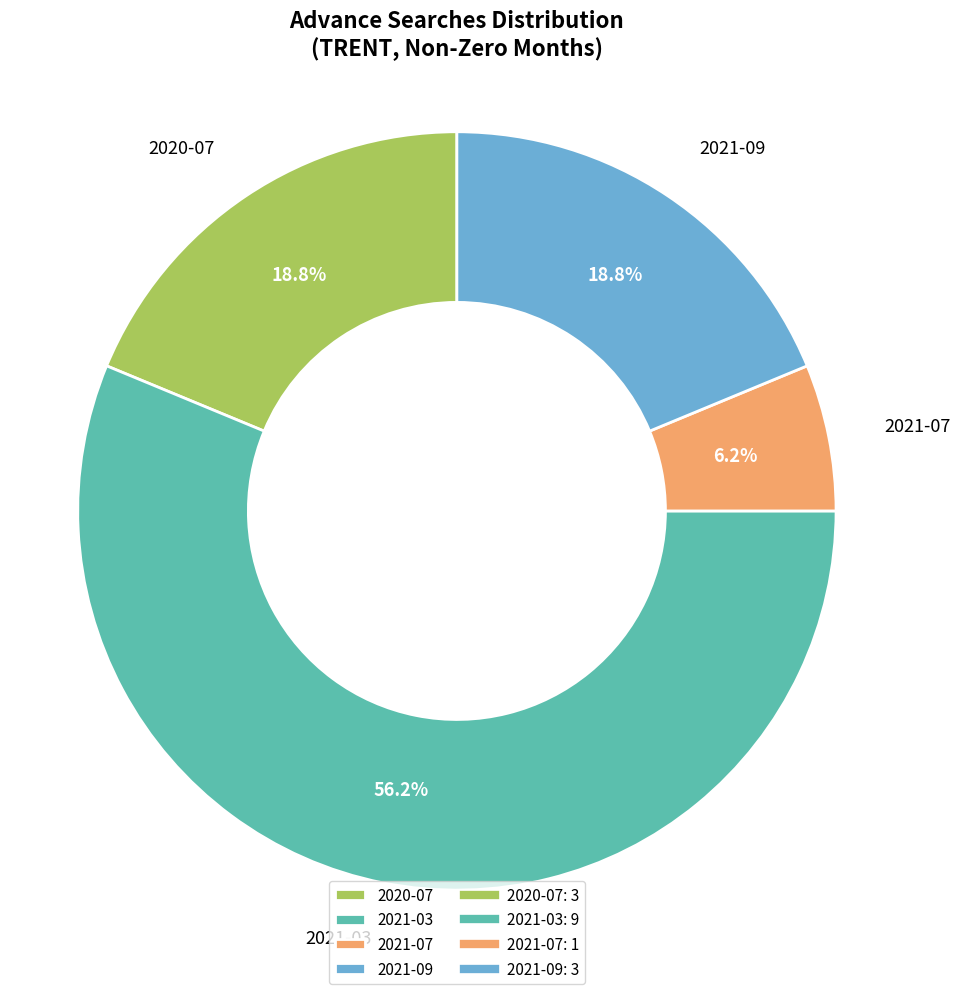

What percentage is the 2021-07 slice, to the nearest percent?

6%